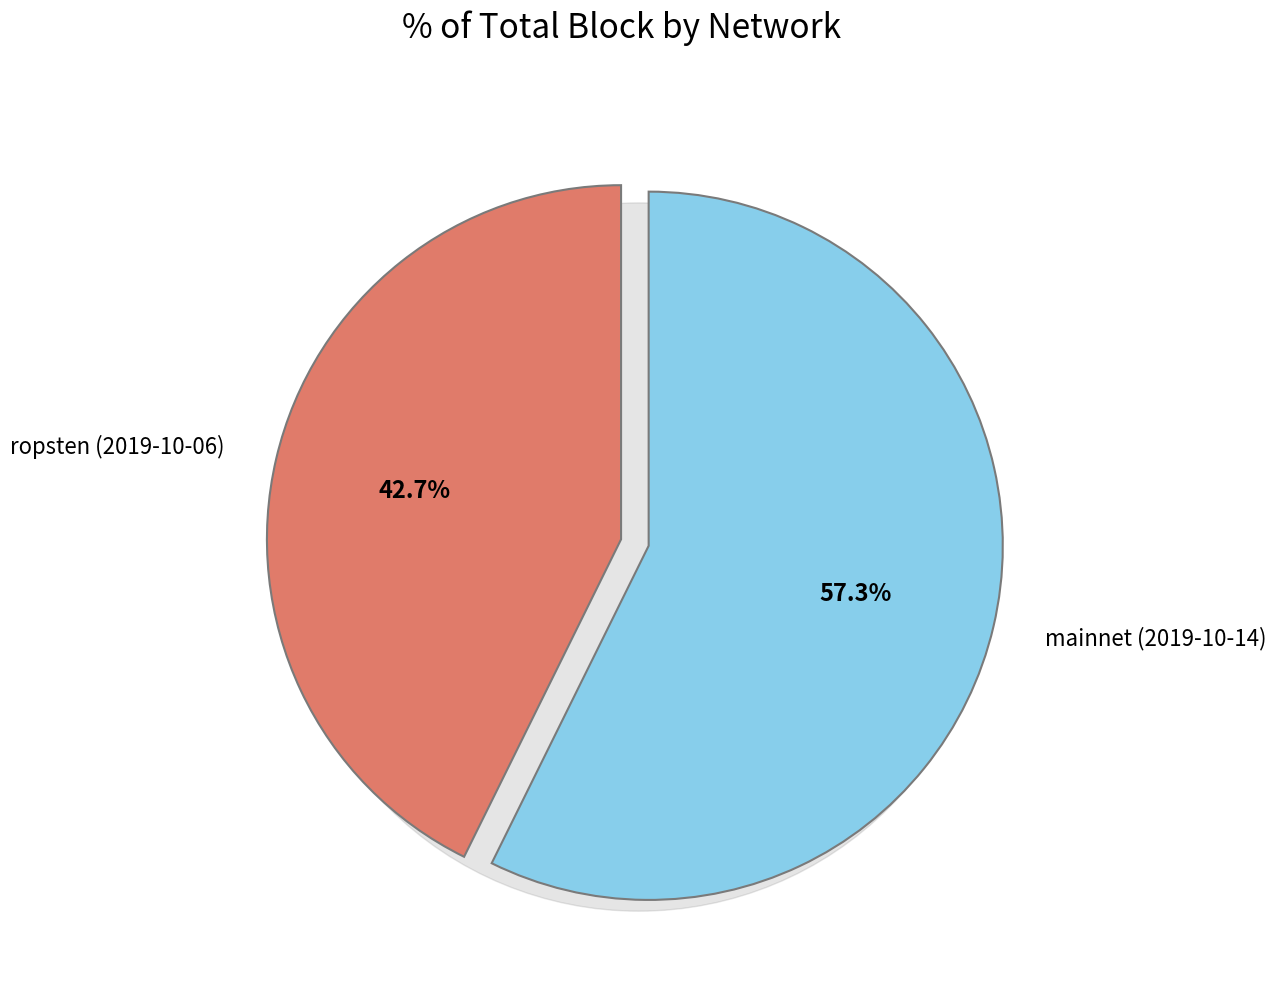

Which category accounts for the majority?

359b46a2-ee80-11e9-881c-c2568bec35d1